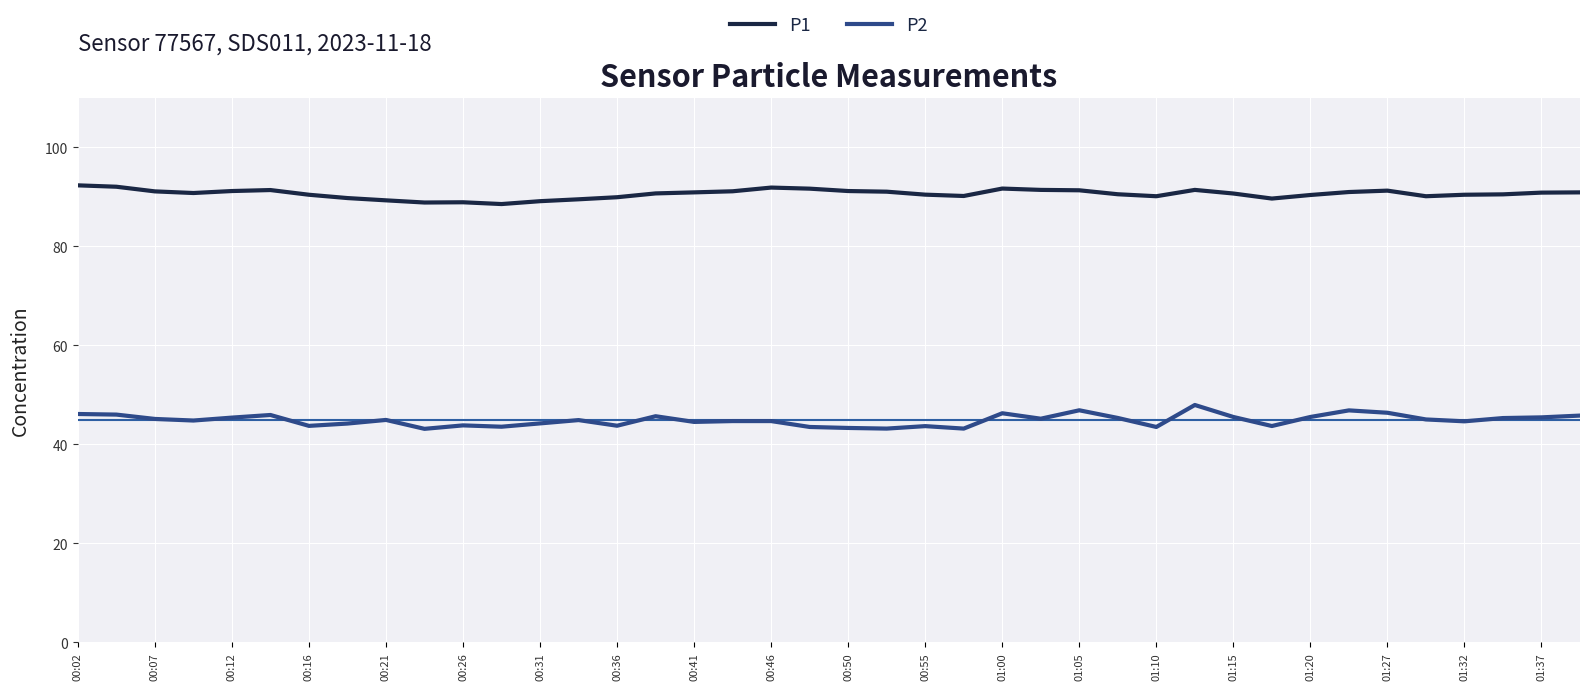

True or false: P1 and P2 cross at least once.

False